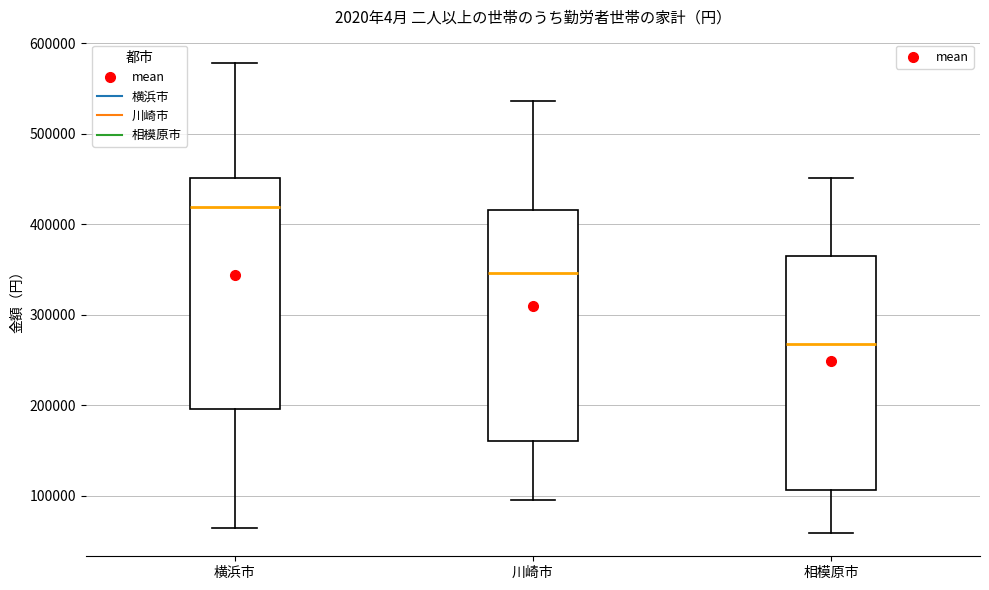

Reading left to right, transcribe this box plot: for each box, give where its median line is, the range the box spans, and where its two whiskers end, as read against the y-axis. The values are not printed on the chart, so give them approximately, as read against the axis.

横浜市: median 420000, box 200000 to 450000, whiskers 60000 to 580000
川崎市: median 350000, box 160000 to 420000, whiskers 90000 to 540000
相模原市: median 270000, box 110000 to 370000, whiskers 60000 to 450000